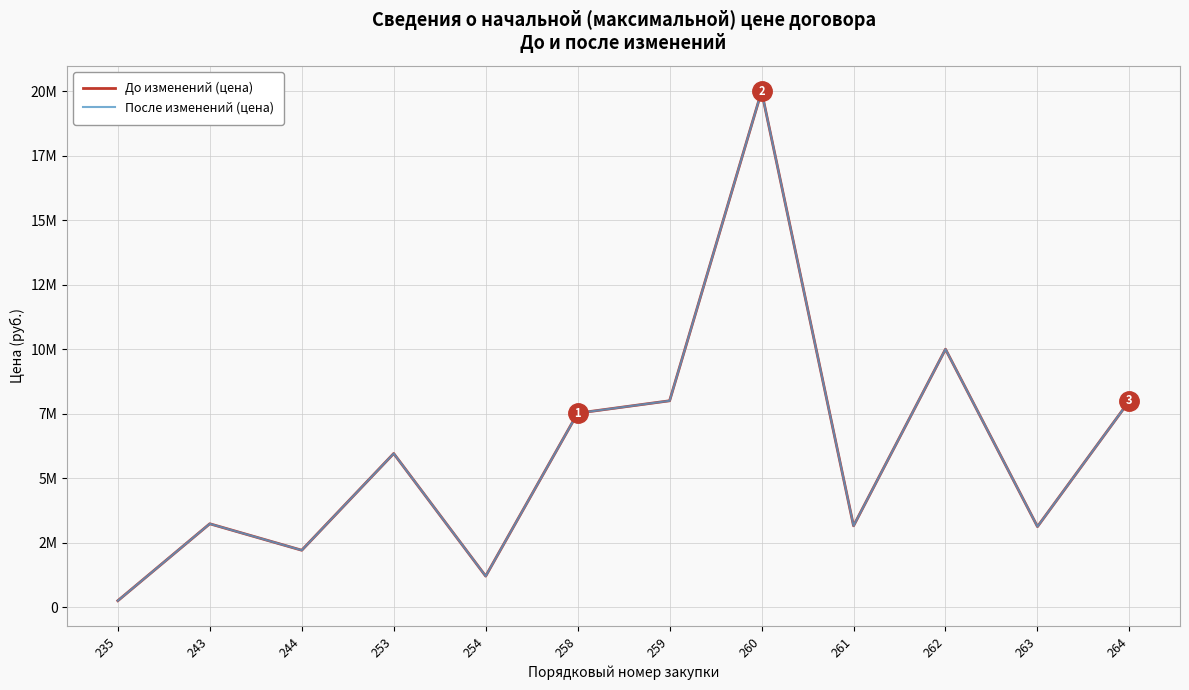

True or false: После изменений (цена) and До изменений (цена) cross at least once.

False